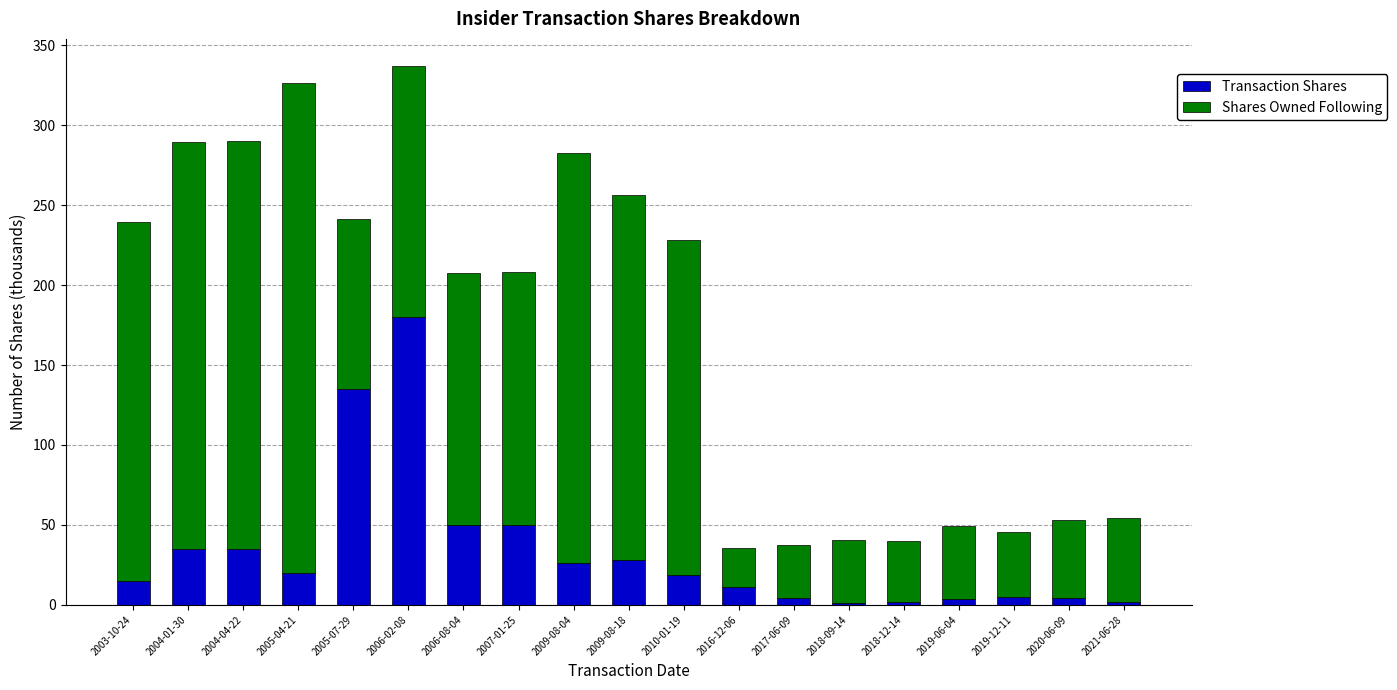

What is the total value across all series at 2004-04-22?

290.4